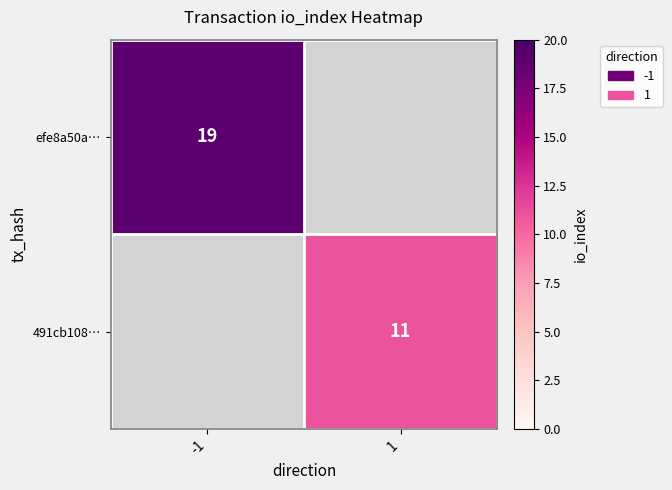

What is the greatest value displayed?

19.0